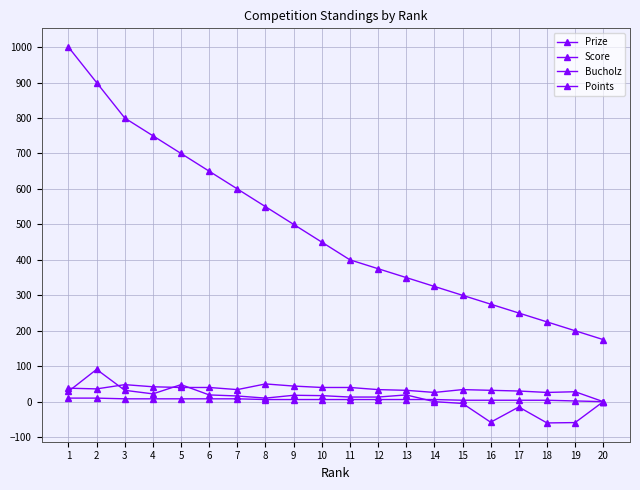

How many lines are shown in the chart?

4